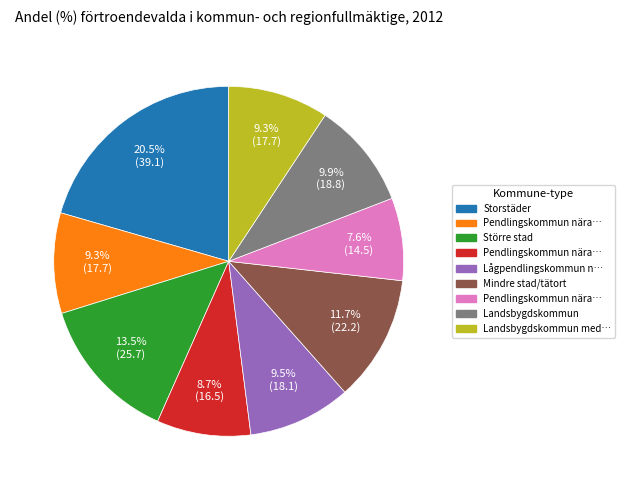

Is there a majority slice in this chart?

No